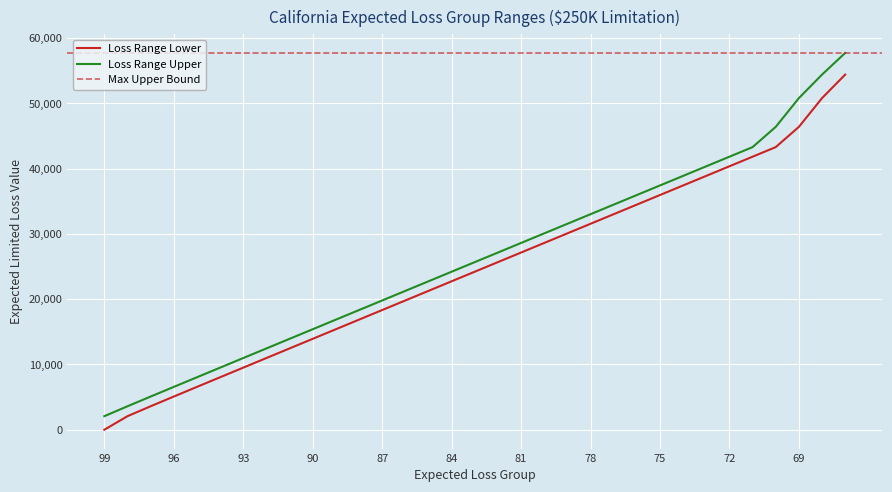

Reading right to left, transcribe all the data shown in this chart.

Loss Range Lower: 54424	50820	46414	43312	41843	40375	38906	37438	35969	34500	33032	31563	30094	28625	27156	25688	24219	22750	21280	19811	18342	16872	15402	13932	12461	10990	9518	8044	6569	5089	3599	2079	1
Loss Range Upper: 57743	54423	50819	46413	43311	41842	40374	38905	37437	35968	34499	33031	31562	30093	28624	27155	25687	24218	22749	21279	19810	18341	16871	15401	13931	12460	10989	9517	8043	6568	5088	3598	2078